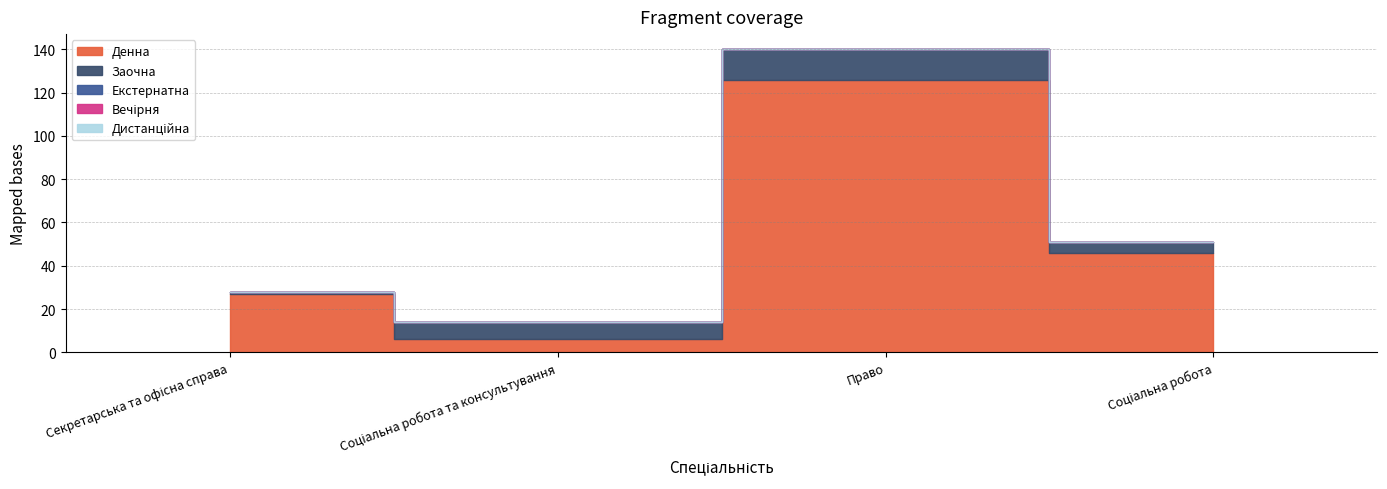

Which category has the highest value in the Заочна series?

Право